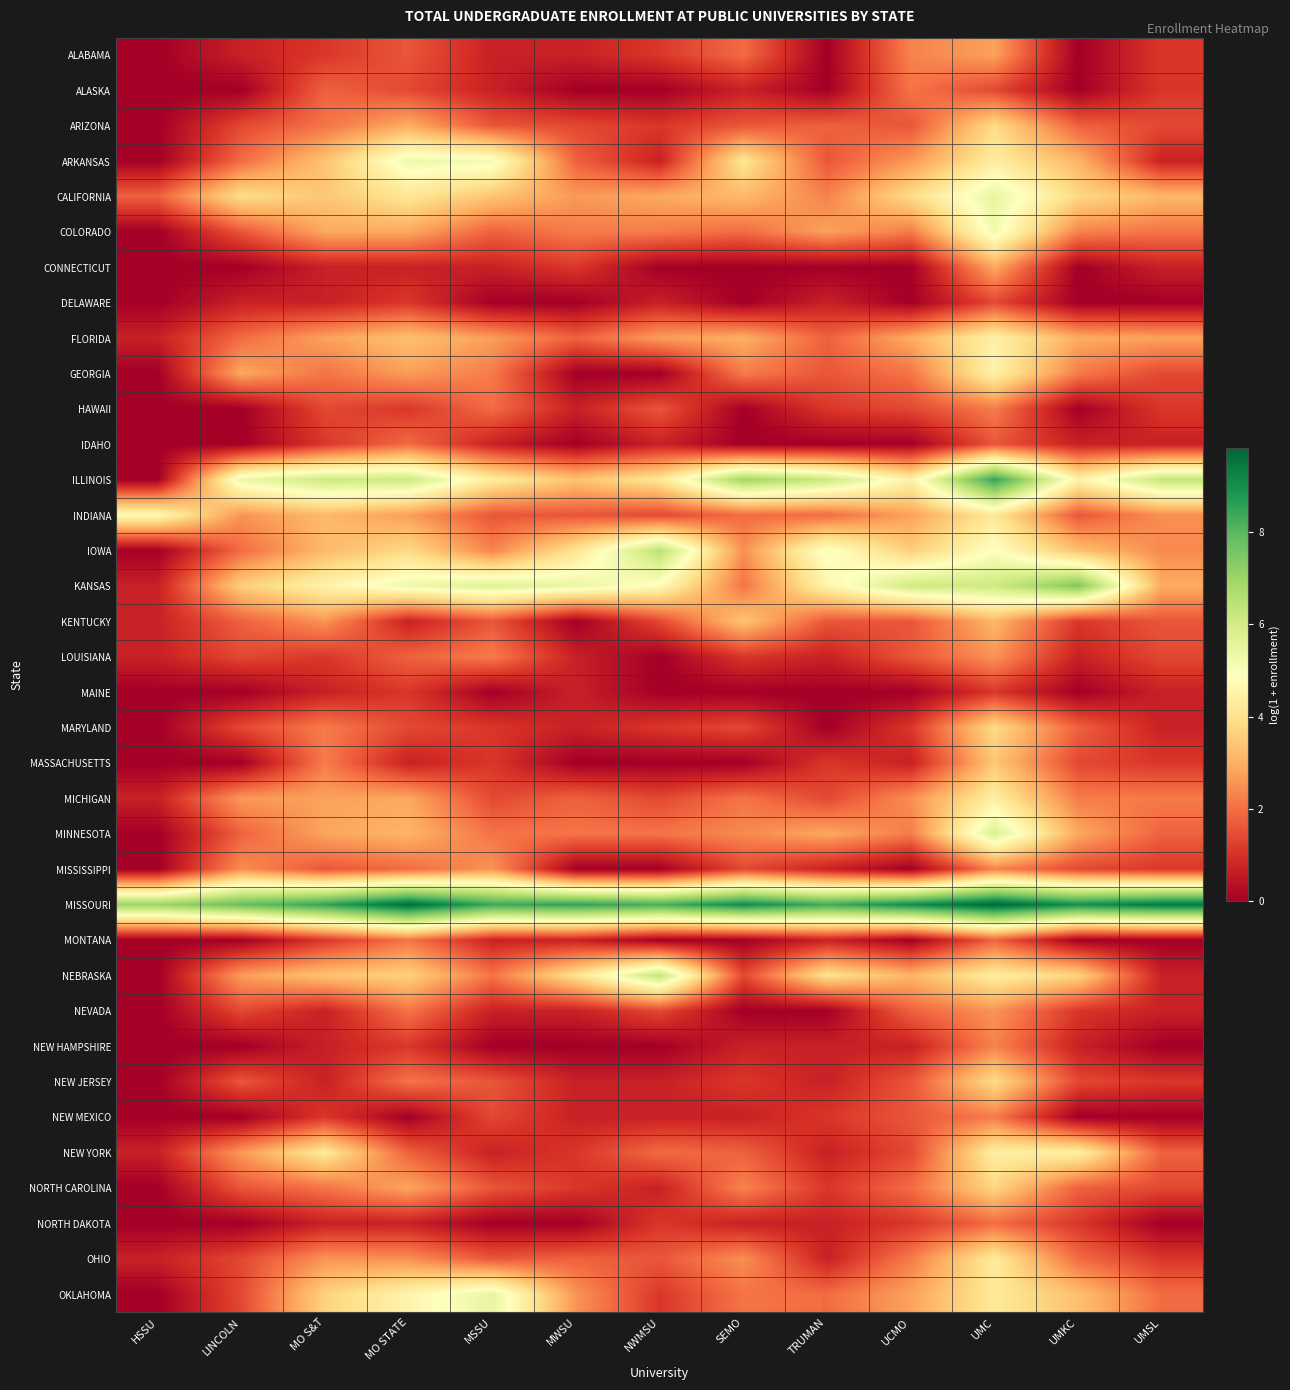

At which category is the sum across all series the highest?

UMC